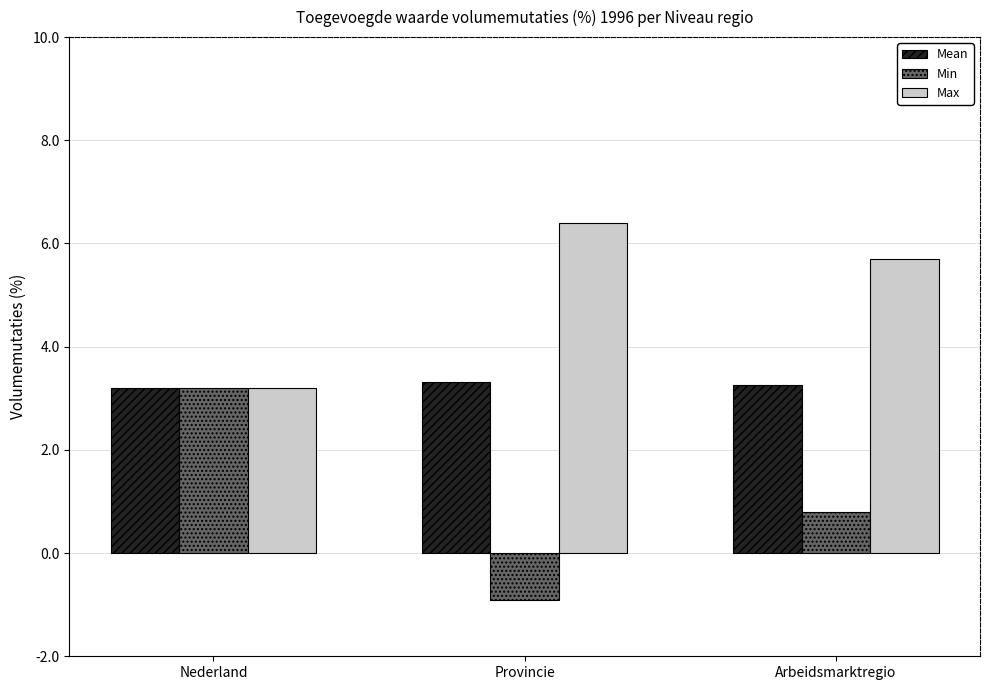

Does the chart contain any negative values?

Yes